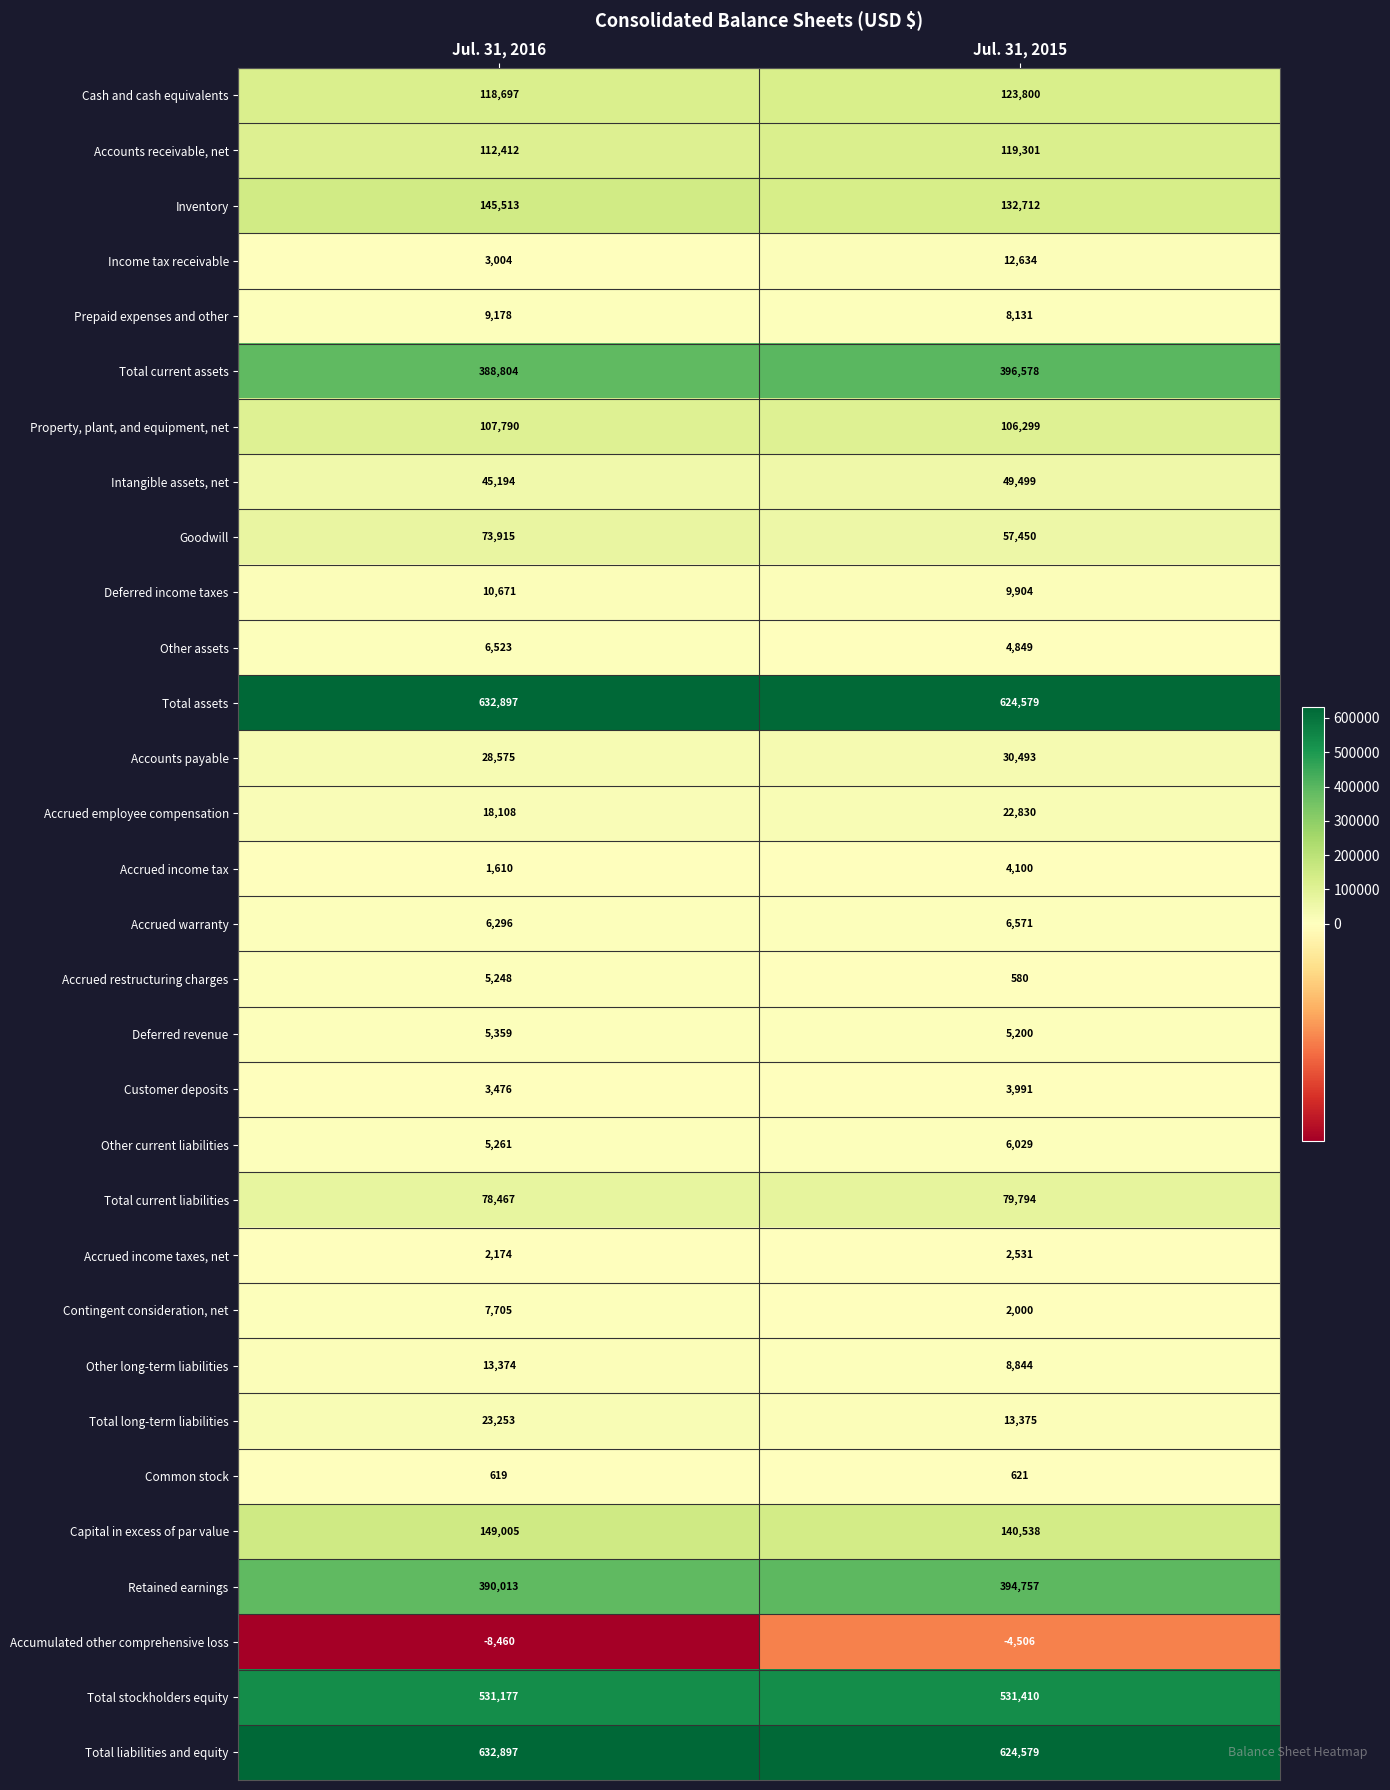

What value does the Property, plant, and equipment, net series have at Jul. 31, 2016?

107790